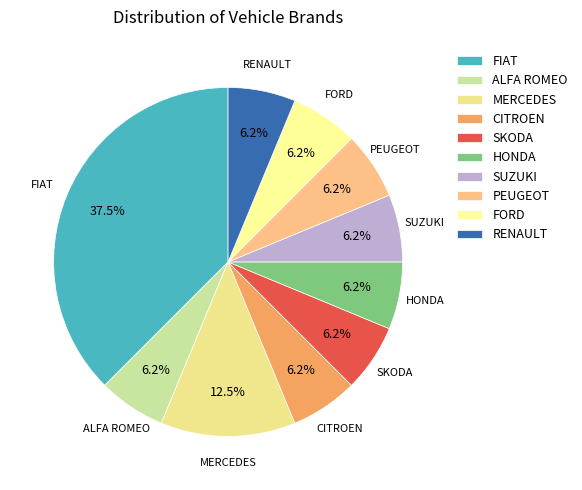

How many segments does this pie chart have?

10